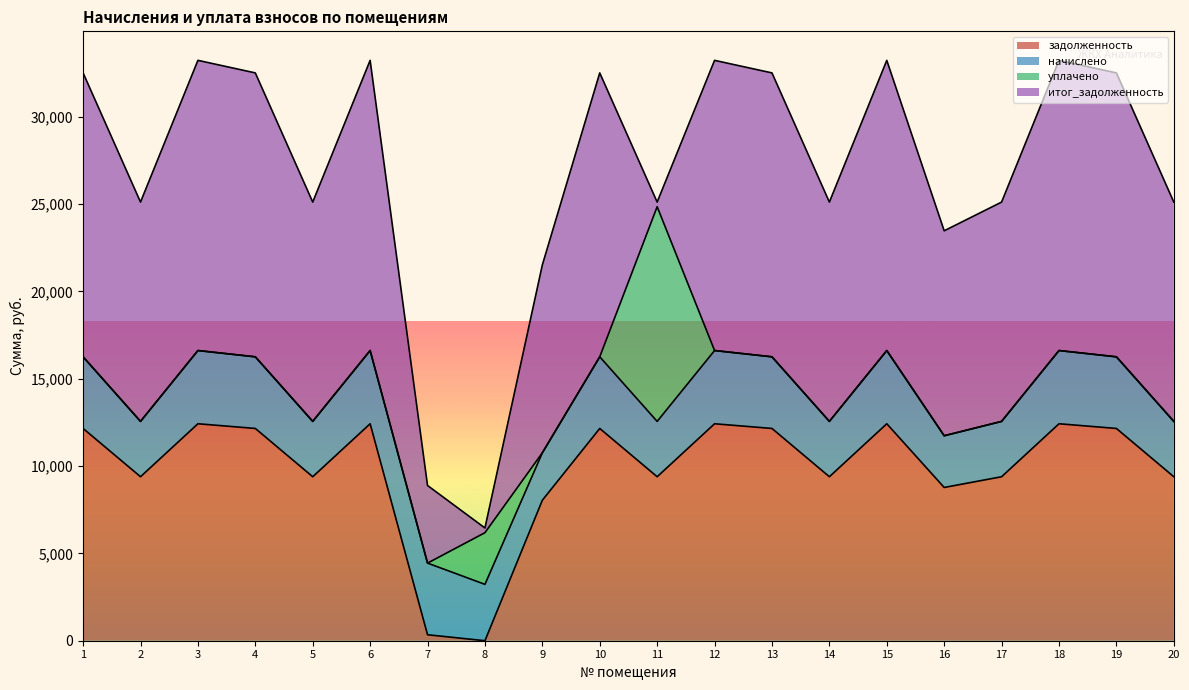

Read the итог_задолженность value at 13.

16255.4